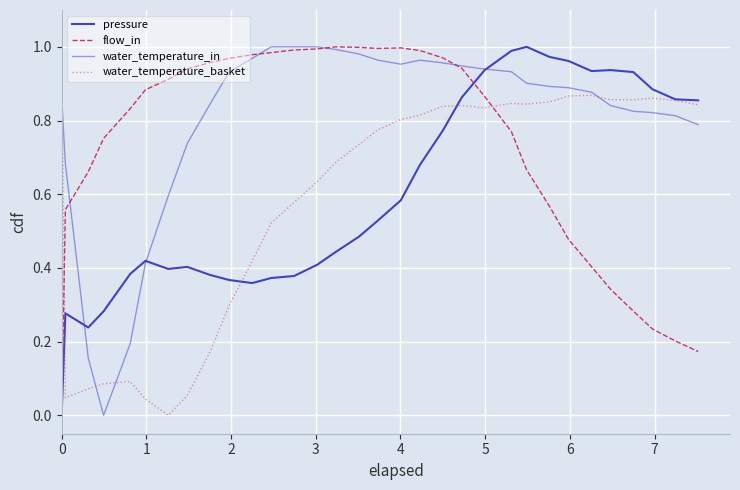

Which series has the largest total across all categories?

water_temperature_in